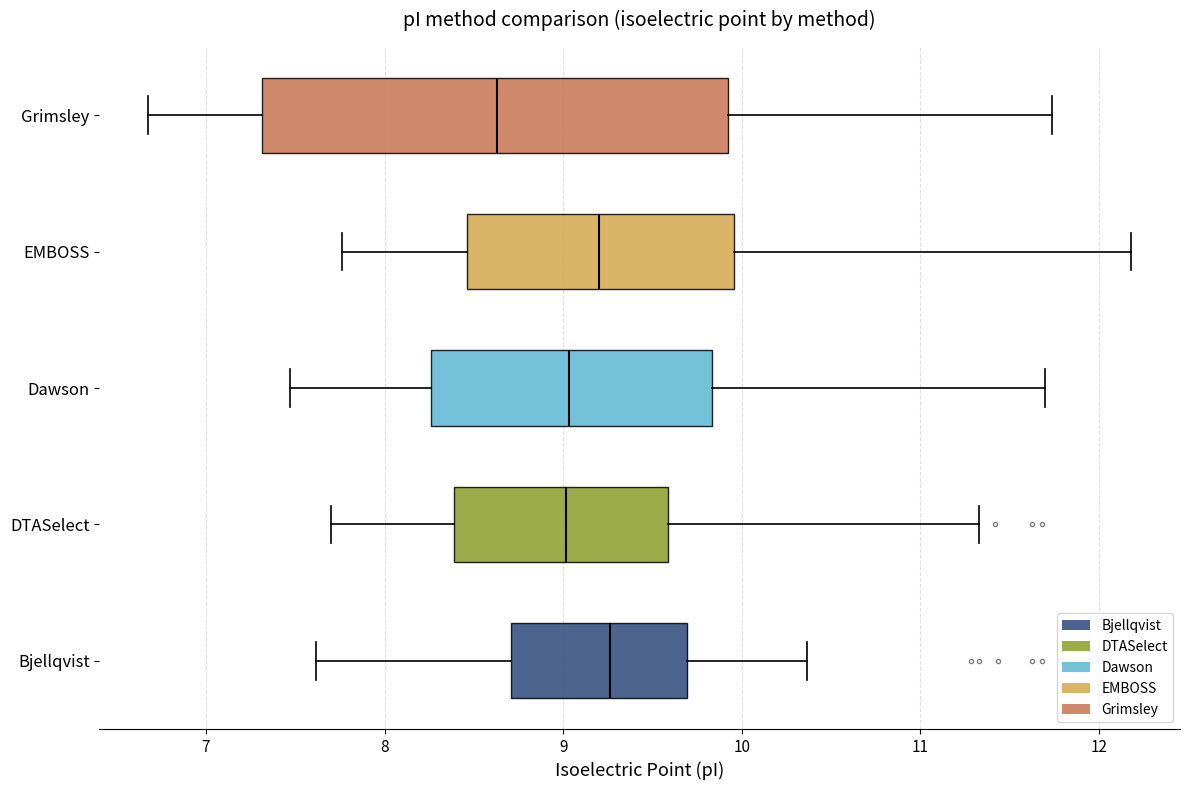

Reading bottom to top, transcribe this box plot: for each box, give where its median line is, the range the box spans, and where its two whiskers end, as read against the x-axis. The values are not printed on the chart, so give them approximately, as read against the axis.

Bjellqvist: median 9.3, box 8.7 to 9.7, whiskers 7.6 to 10.4
DTASelect: median 9.0, box 8.4 to 9.6, whiskers 7.7 to 11.3
Dawson: median 9.0, box 8.3 to 9.8, whiskers 7.5 to 11.7
EMBOSS: median 9.2, box 8.5 to 10.0, whiskers 7.8 to 12.2
Grimsley: median 8.6, box 7.3 to 9.9, whiskers 6.7 to 11.7